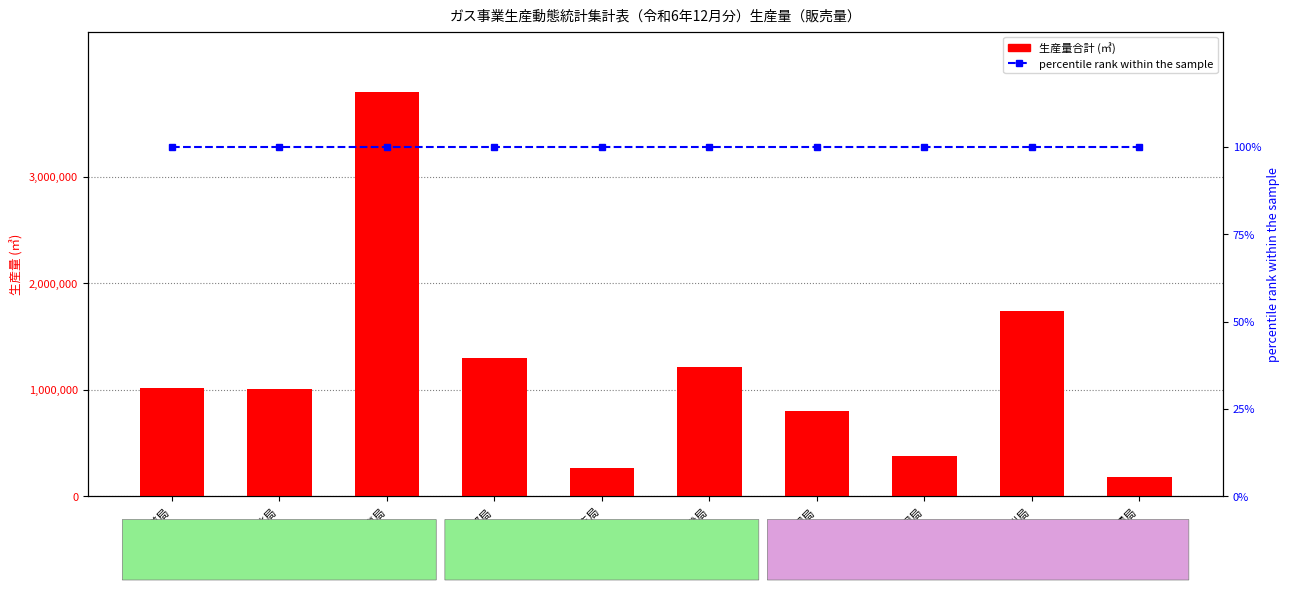

What are all the series names shown in the legend?

生産量合計 (㎥), percentile rank within the sample